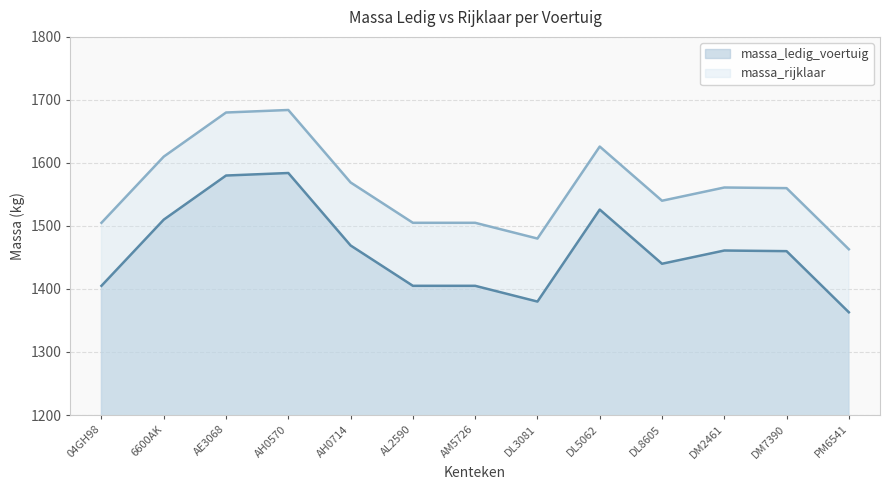

Reading left to right, what are all the values shown in this chart?

massa_ledig_voertuig: 1405	1510	1580	1584	1469	1405	1405	1380	1526	1440	1461	1460	1363
massa_rijklaar: 1505	1610	1680	1684	1569	1505	1505	1480	1626	1540	1561	1560	1463